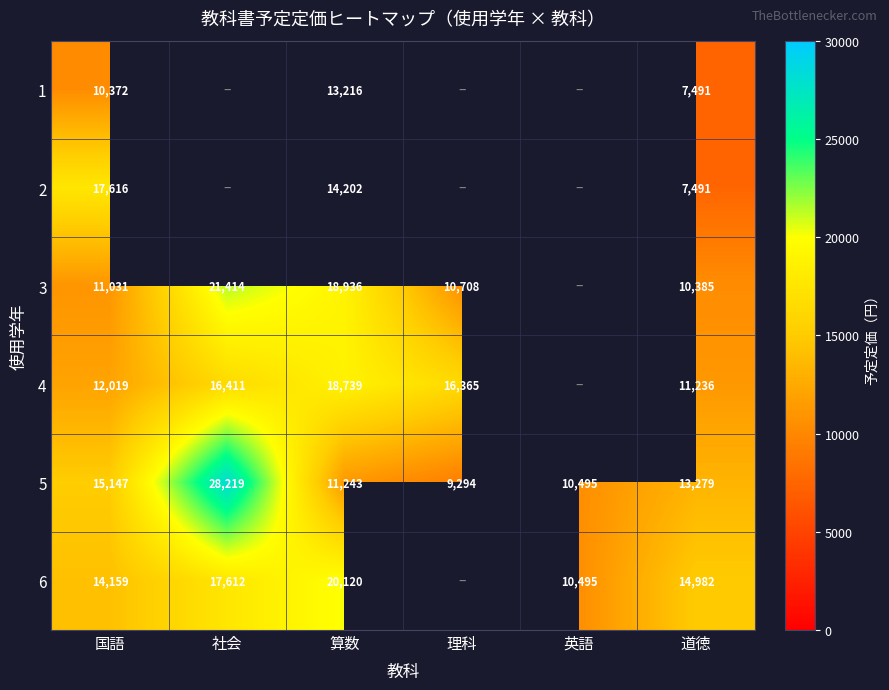

Rank the series at 算数 from lowest to highest value.

5, 1, 2, 4, 3, 6